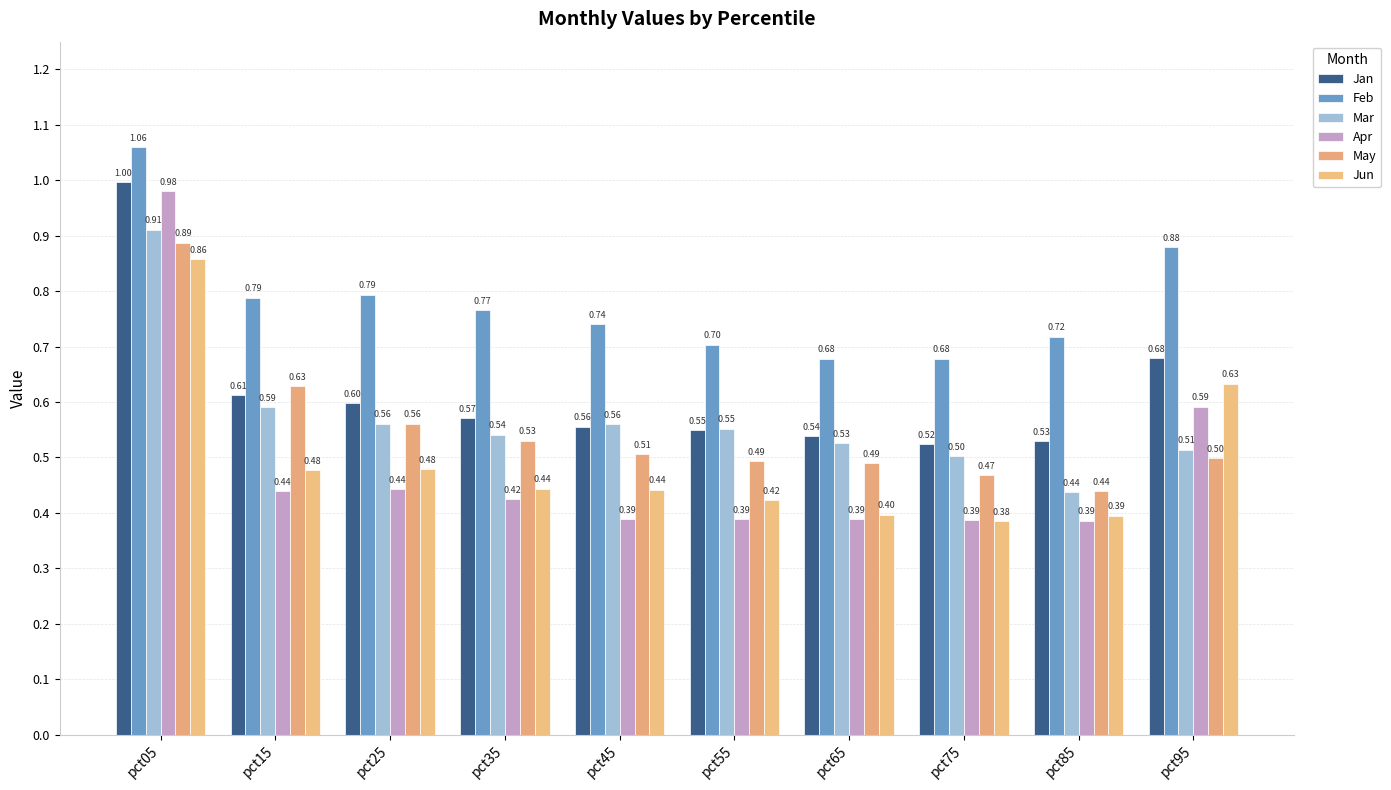

Rank the series at pct75 from lowest to highest value.

Jun, Apr, May, Mar, Jan, Feb